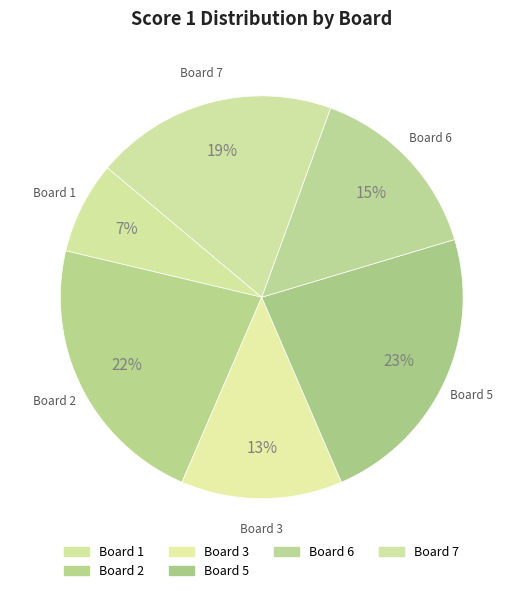

How many segments does this pie chart have?

6